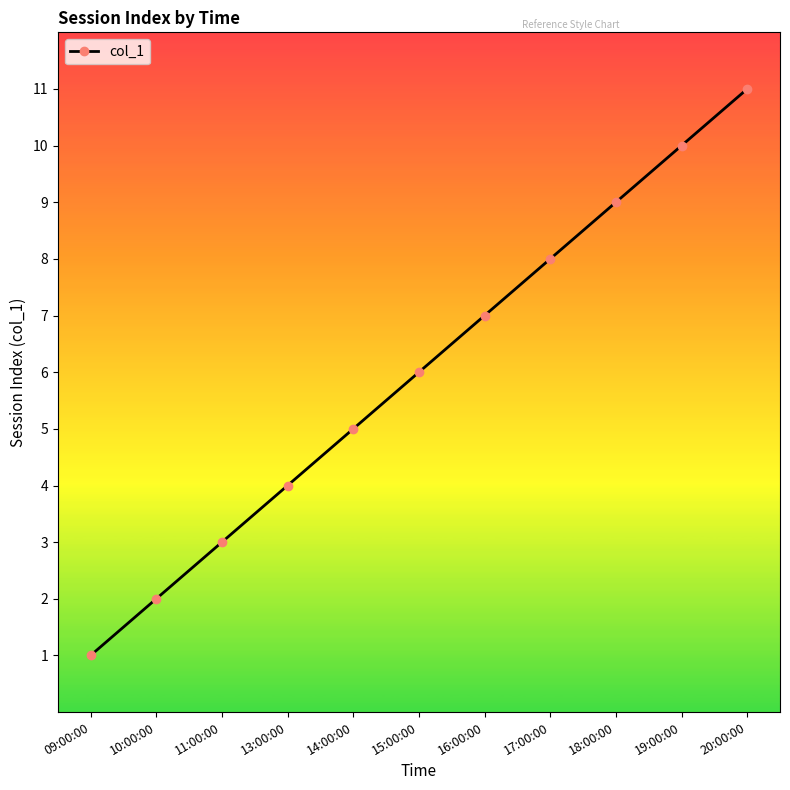

Reading left to right, what are all the values shown in this chart?

09:00:00=1	10:00:00=2	11:00:00=3	13:00:00=4	14:00:00=5	15:00:00=6	16:00:00=7	17:00:00=8	18:00:00=9	19:00:00=10	20:00:00=11